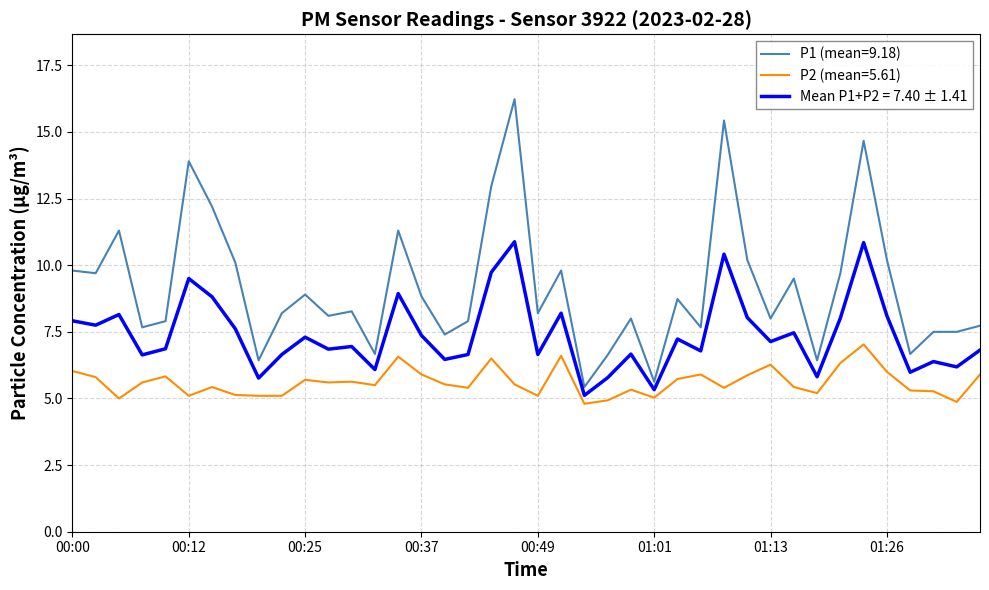

Rank the series by their average value, from lowest to highest.

P2 (mean=5.61), Mean P1+P2 = 7.40 ± 1.41, P1 (mean=9.18)